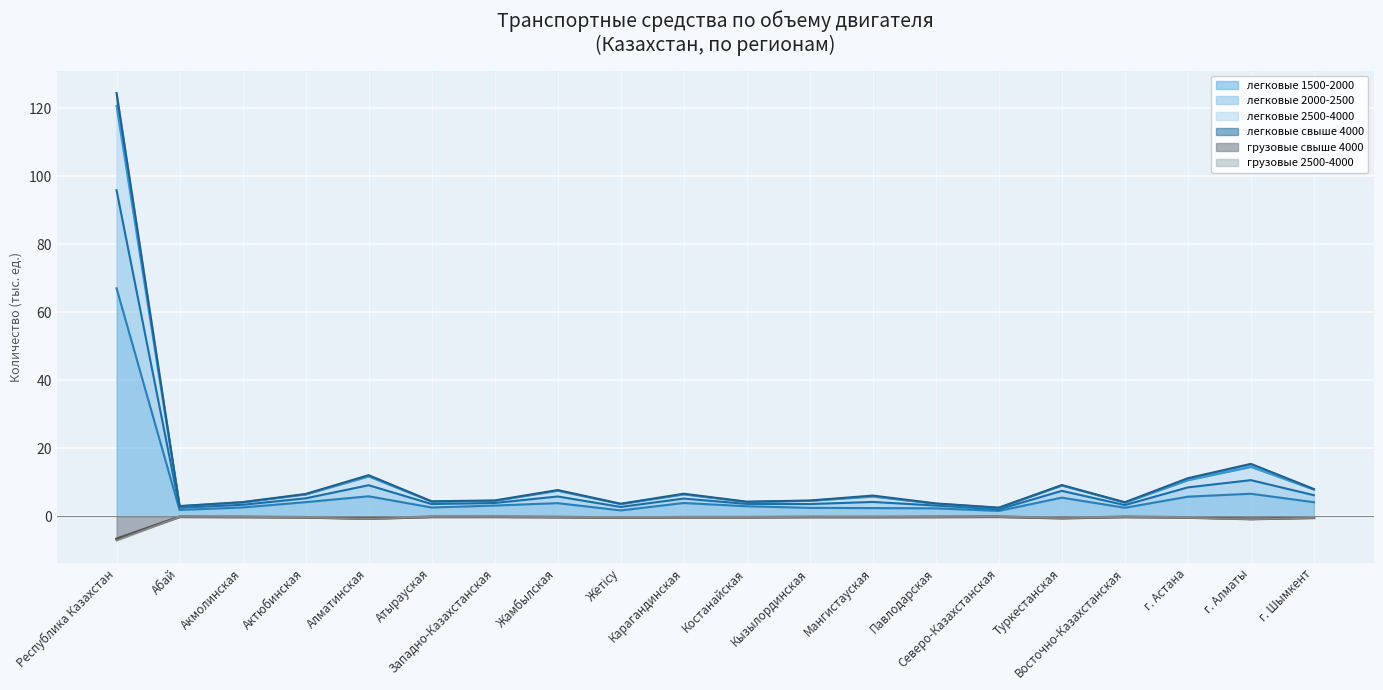

At which category does грузовые свыше 4000 reach its first local valley?

Алматинская